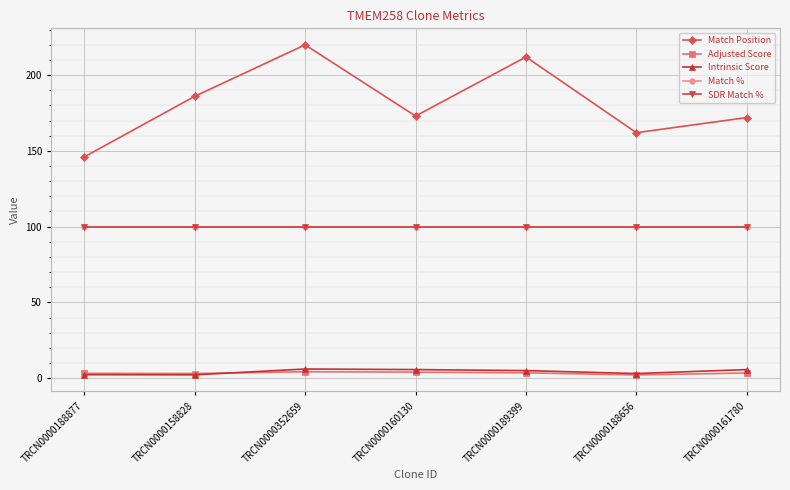

Reading left to right, extract all data points from this chart.

Match Position: 146.0	186.0	220.0	173.0	212.0	162.0	172.0
Adjusted Score: 3.1	3.0	4.2	3.9	3.5	2.1	3.4
Intrinsic Score: 2.2	2.2	6.0	5.6	5.0	3.0	5.6
Match %: 100.0	100.0	100.0	100.0	100.0	100.0	100.0
SDR Match %: 100.0	100.0	100.0	100.0	100.0	100.0	100.0